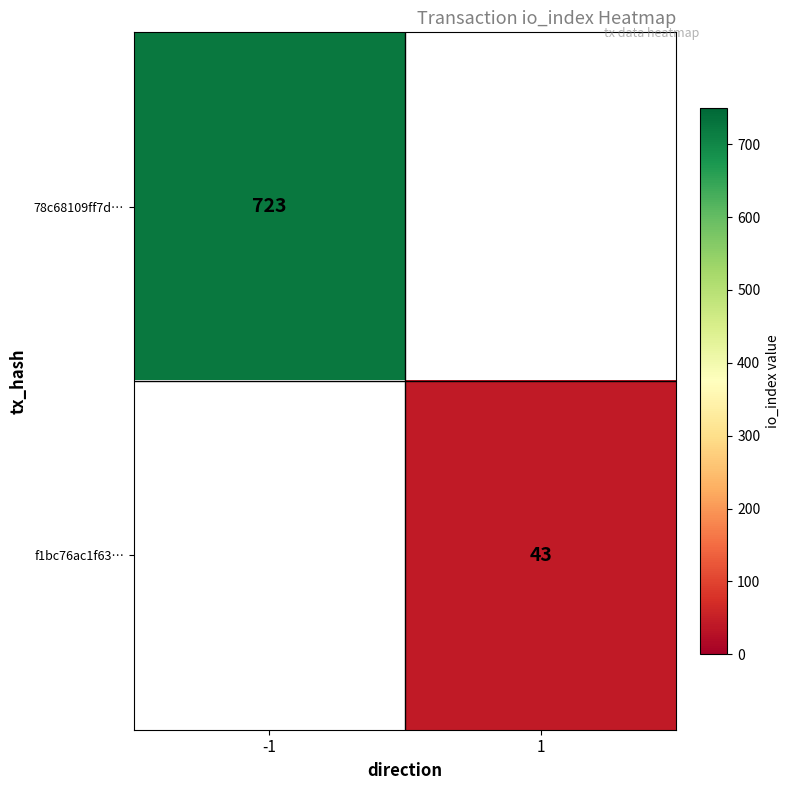

The f1bc76ac1f63… series shows 12 at 1. True or false?

False